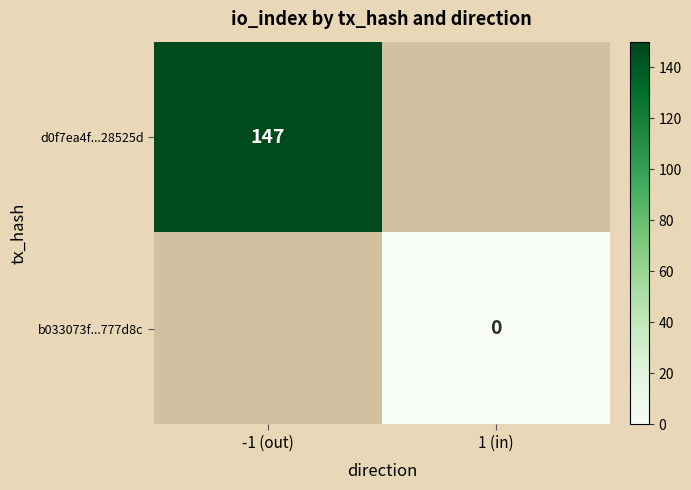

True or false: d0f7ea4f...28525d has a value of 147 at -1 (out).

True